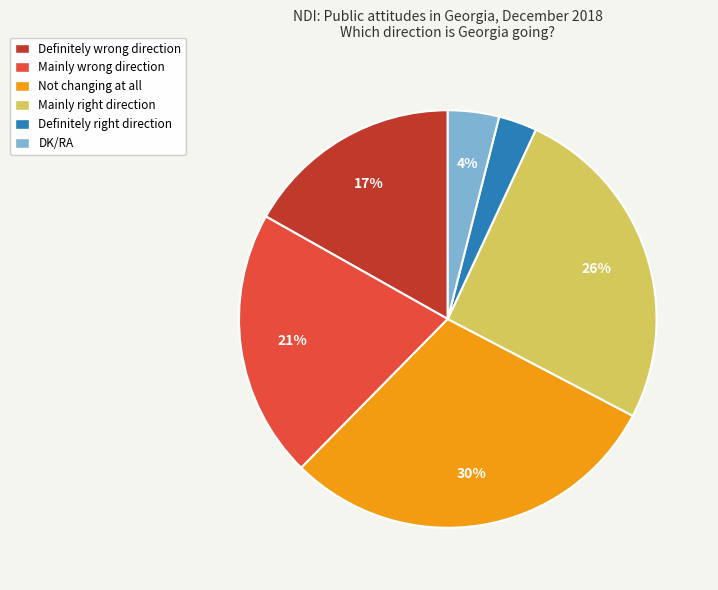

True or false: Not changing at all accounts for 30% of the total.

True